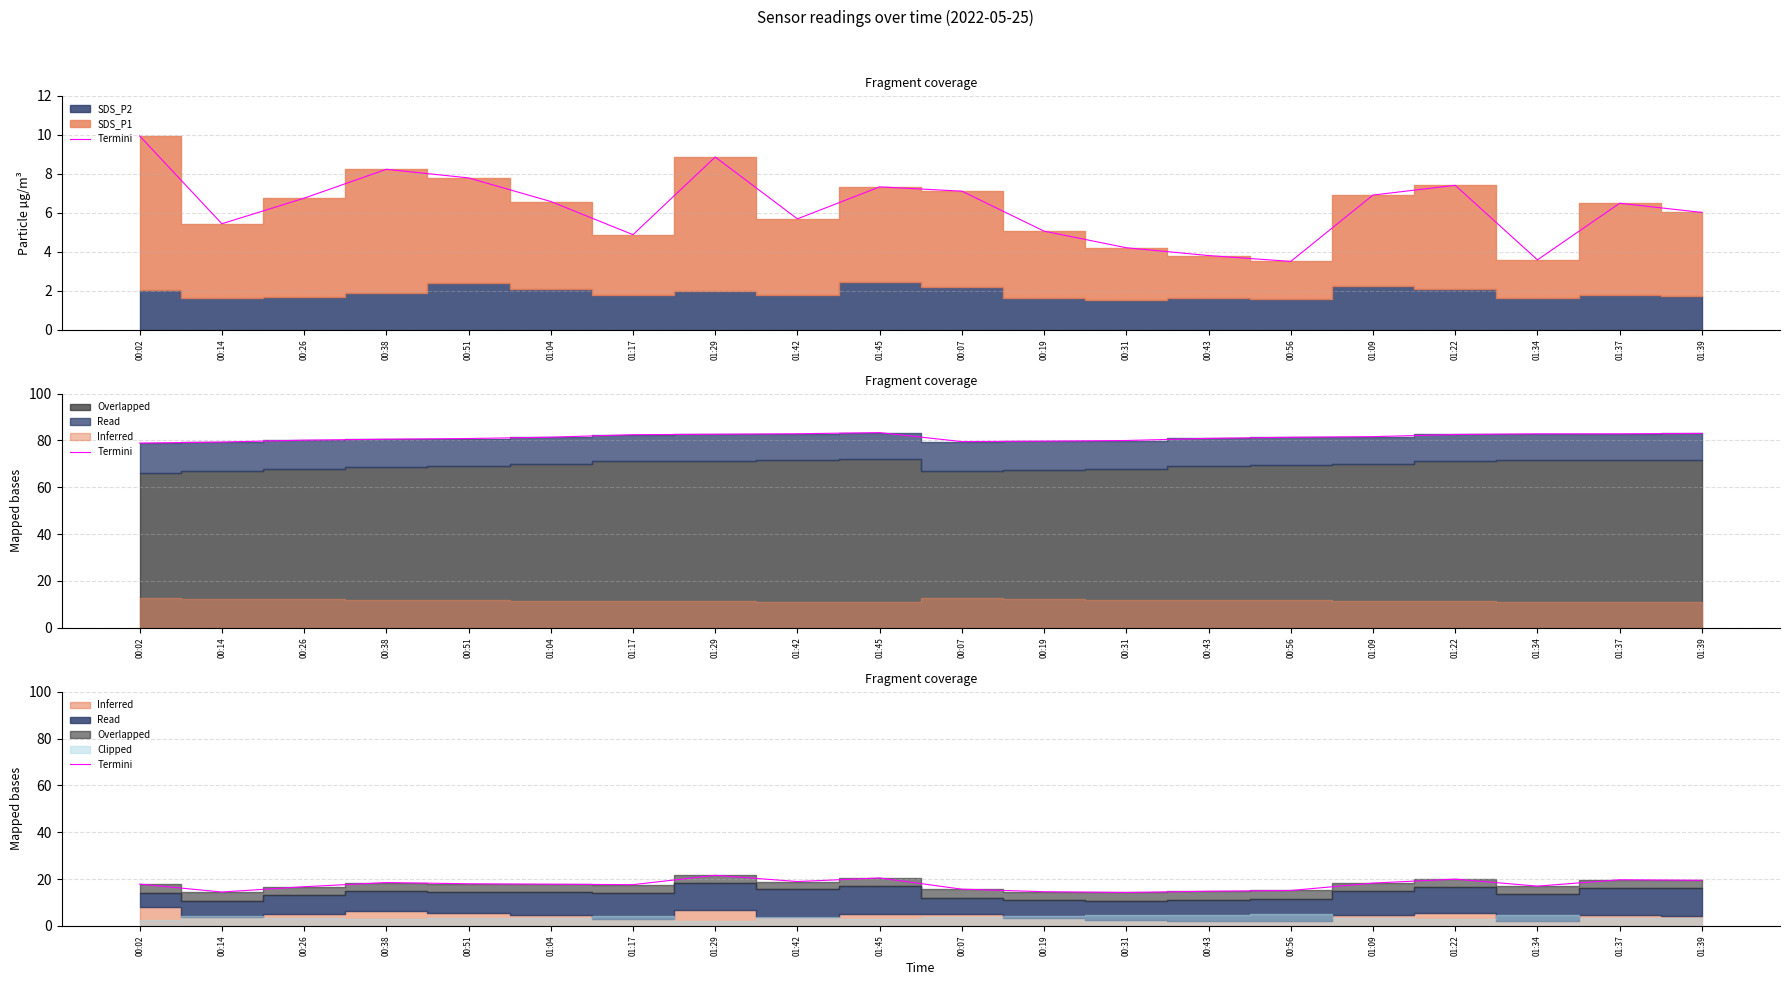

Where does the data first go above 17?

00:02